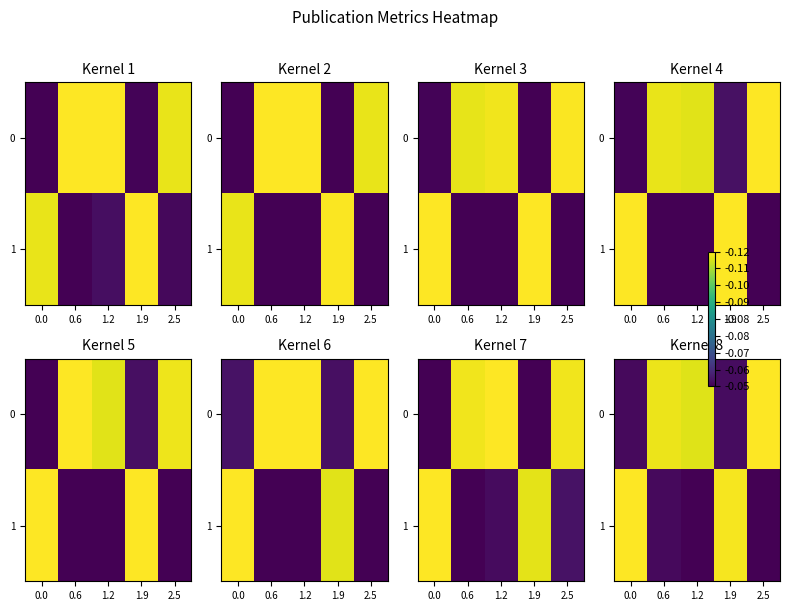

Read the 0 value at 1.2.

1.0